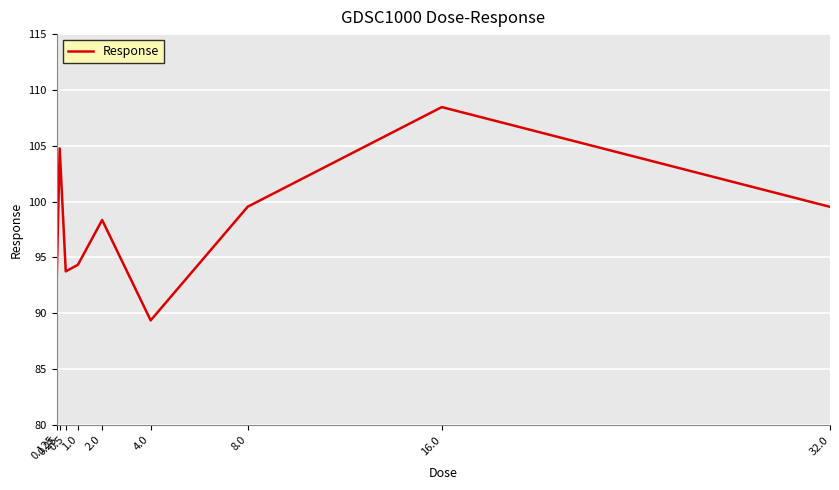

What is the maximum value shown in the chart?

108.5